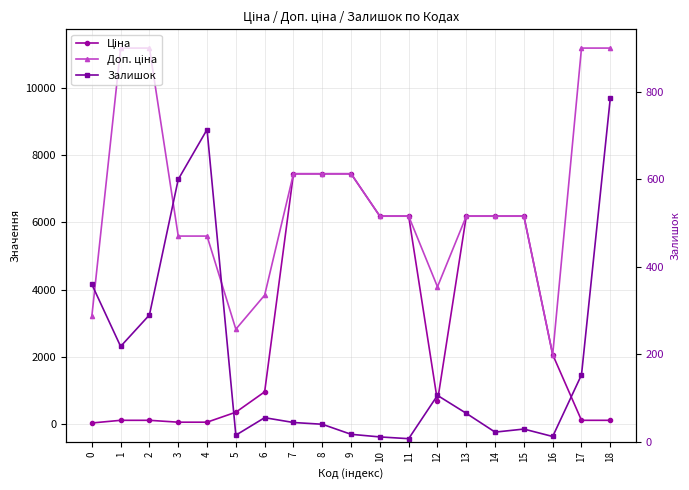

List the series in order of their overall mean, highest first.

Доп. ціна, Ціна, Залишок